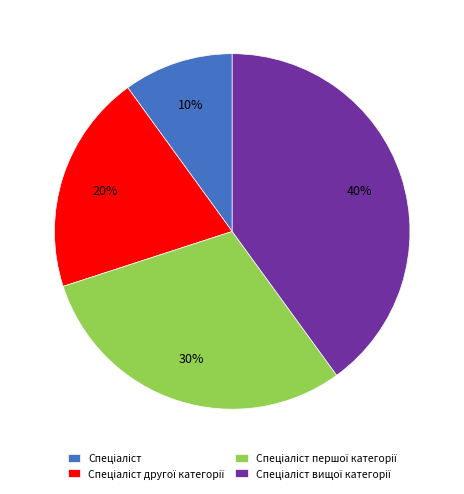

To the nearest percent, what is the difference between the largest and smallest slice percentages?

30%